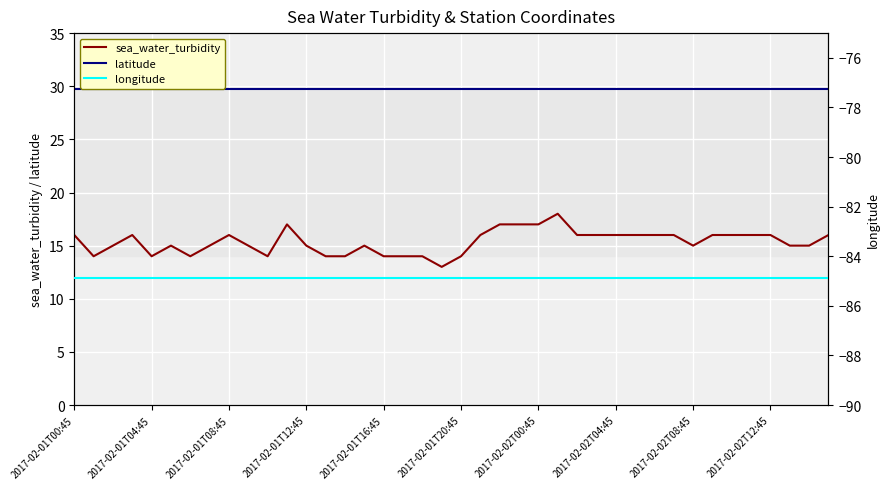

How many data points in sea_water_turbidity are above 16?

5